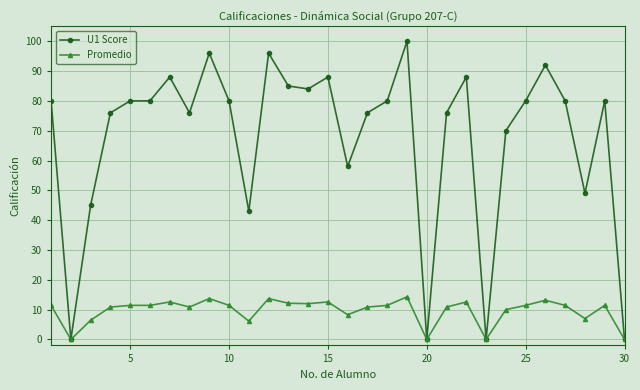

At how many categories does at least one series exceed 28?

26